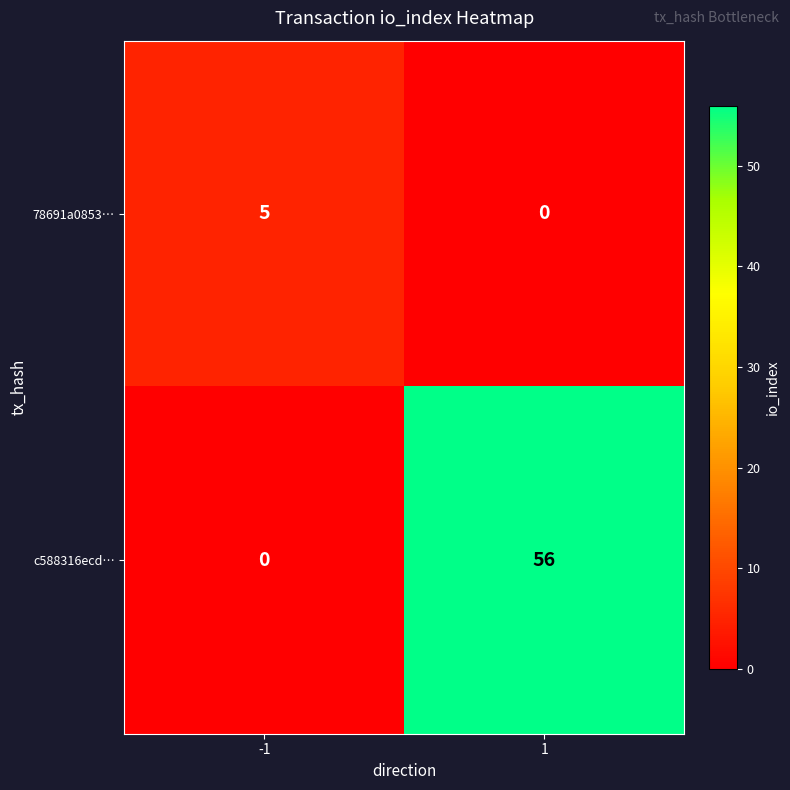

Read the c588316ecd… value at 1.

56